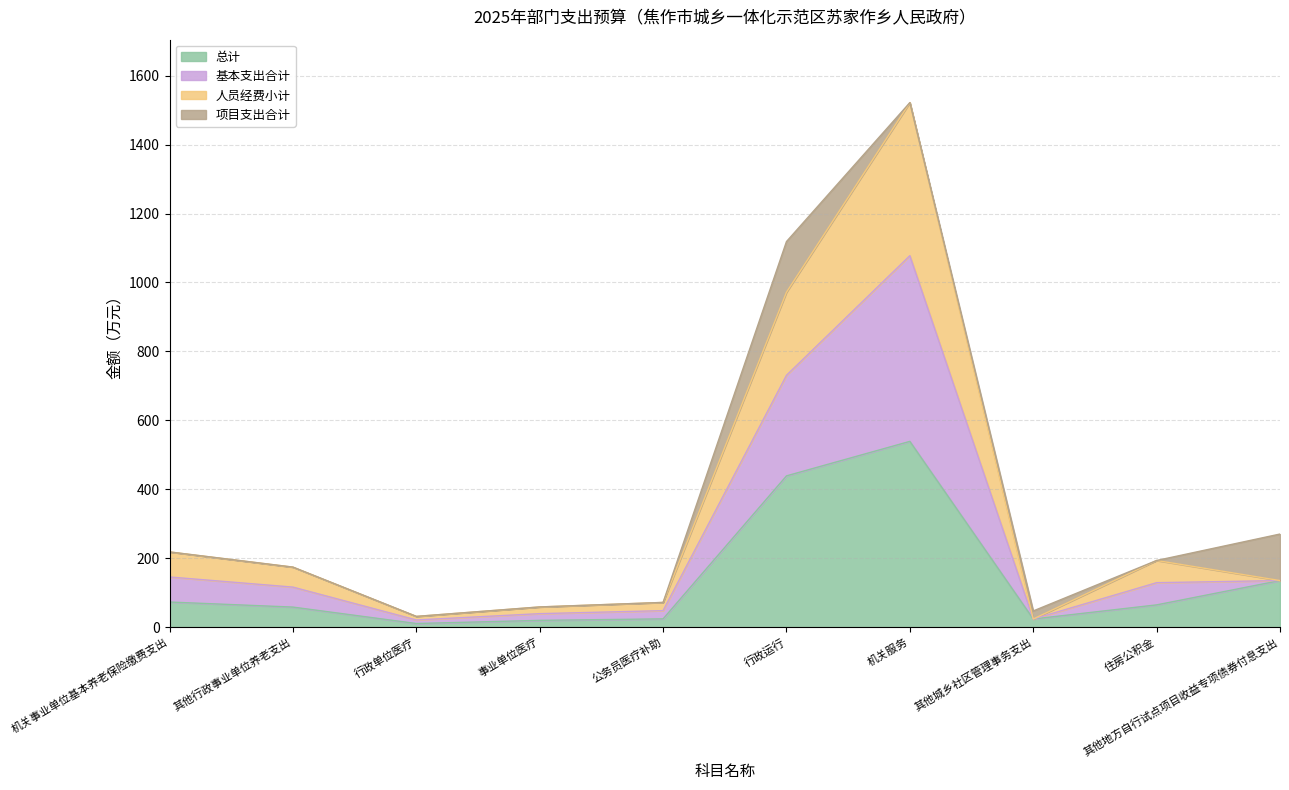

What is the highest value of the 总计 series?

538.9